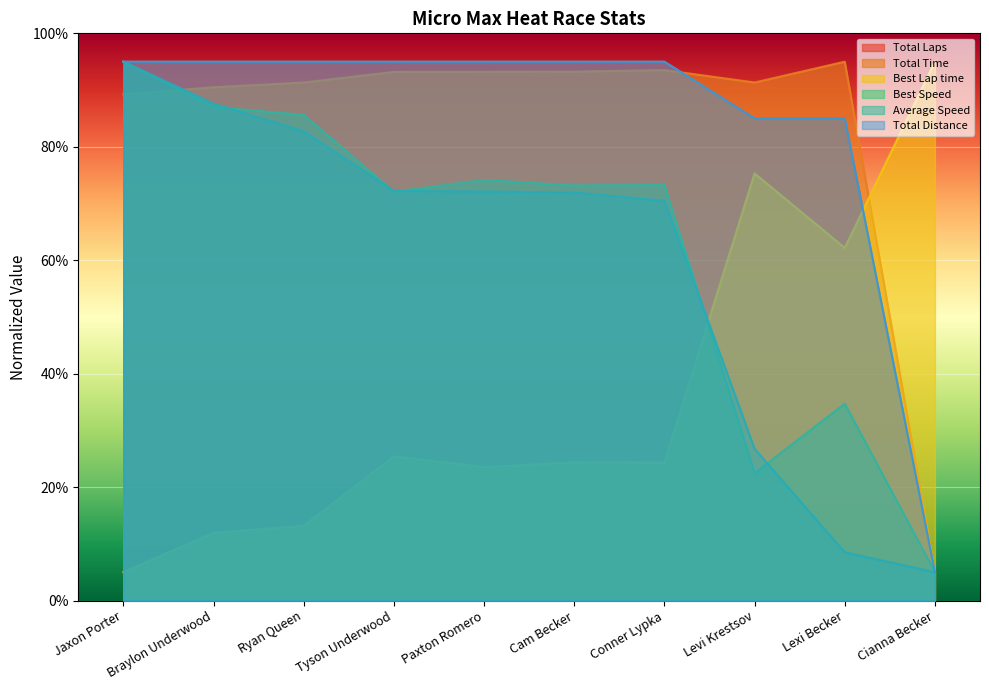

Reading left to right, extract all data points from this chart.

Total Laps: Jaxon Porter=95.0	Braylon Underwood=95.0	Ryan Queen=95.0	Tyson Underwood=95.0	Paxton Romero=95.0	Cam Becker=95.0	Conner Lypka=95.0	Levi Krestsov=85.0	Lexi Becker=85.0	Cianna Becker=5.0
Total Time: Jaxon Porter=89.2	Braylon Underwood=90.5	Ryan Queen=91.3	Tyson Underwood=93.2	Paxton Romero=93.2	Cam Becker=93.3	Conner Lypka=93.5	Levi Krestsov=91.3	Lexi Becker=95.0	Cianna Becker=5.0
Best Lap time: Jaxon Porter=5.0	Braylon Underwood=11.9	Ryan Queen=13.2	Tyson Underwood=25.4	Paxton Romero=23.5	Cam Becker=24.4	Conner Lypka=24.3	Levi Krestsov=75.3	Lexi Becker=62.2	Cianna Becker=95.0
Best Speed: Jaxon Porter=95.0	Braylon Underwood=87.0	Ryan Queen=85.6	Tyson Underwood=72.1	Paxton Romero=74.2	Cam Becker=73.2	Conner Lypka=73.3	Levi Krestsov=22.4	Lexi Becker=34.7	Cianna Becker=5.0
Average Speed: Jaxon Porter=95.0	Braylon Underwood=87.6	Ryan Queen=82.7	Tyson Underwood=72.2	Paxton Romero=72.1	Cam Becker=71.9	Conner Lypka=70.5	Levi Krestsov=26.8	Lexi Becker=8.5	Cianna Becker=5.0
Total Distance: Jaxon Porter=95.0	Braylon Underwood=95.0	Ryan Queen=95.0	Tyson Underwood=95.0	Paxton Romero=95.0	Cam Becker=95.0	Conner Lypka=95.0	Levi Krestsov=85.0	Lexi Becker=85.0	Cianna Becker=5.0